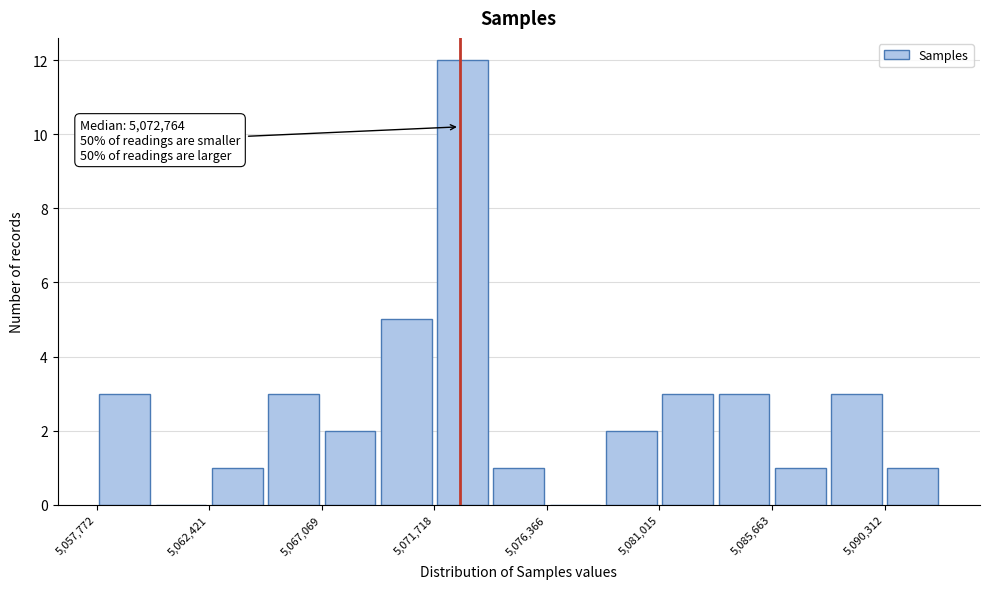

Which range on the x-axis has the tallest bar?

5071500 to 5074000